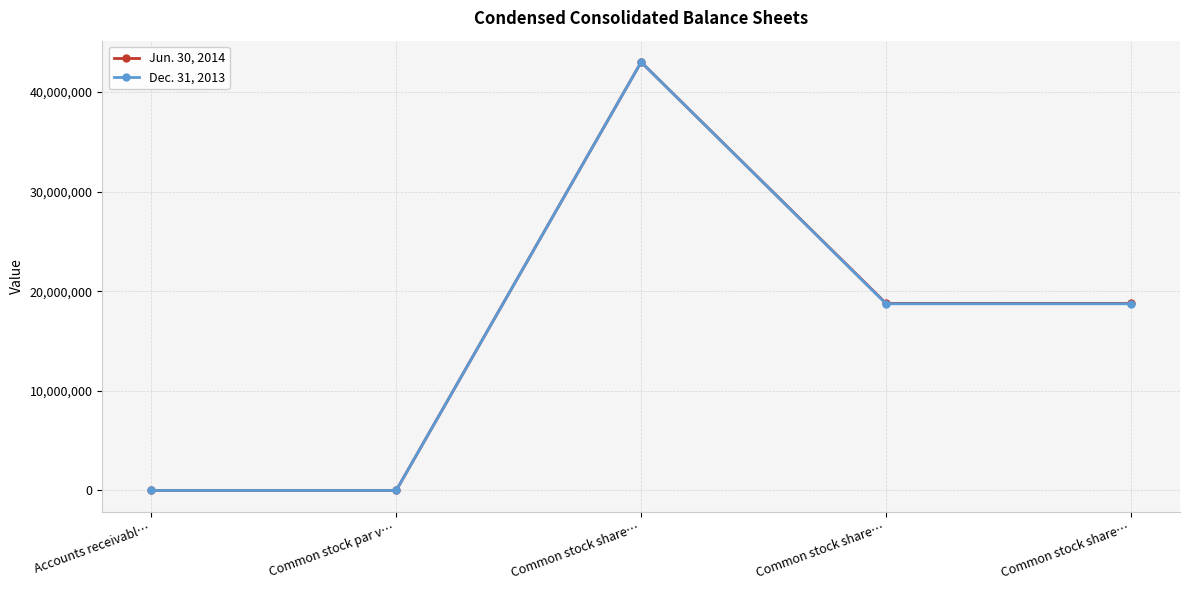

How many lines are shown in the chart?

2